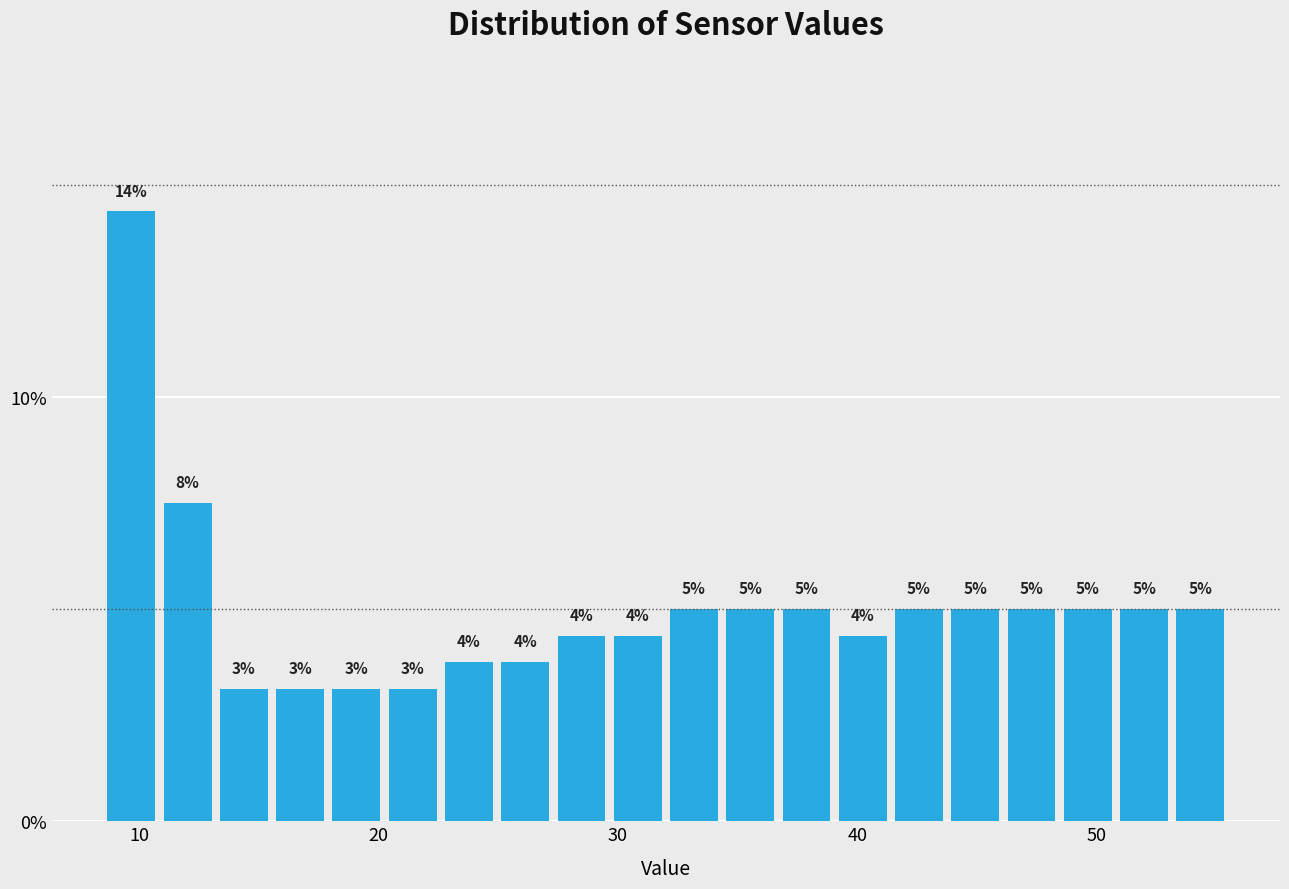

Read against the x-axis, roughly where is the centre of the tallest bar?

10